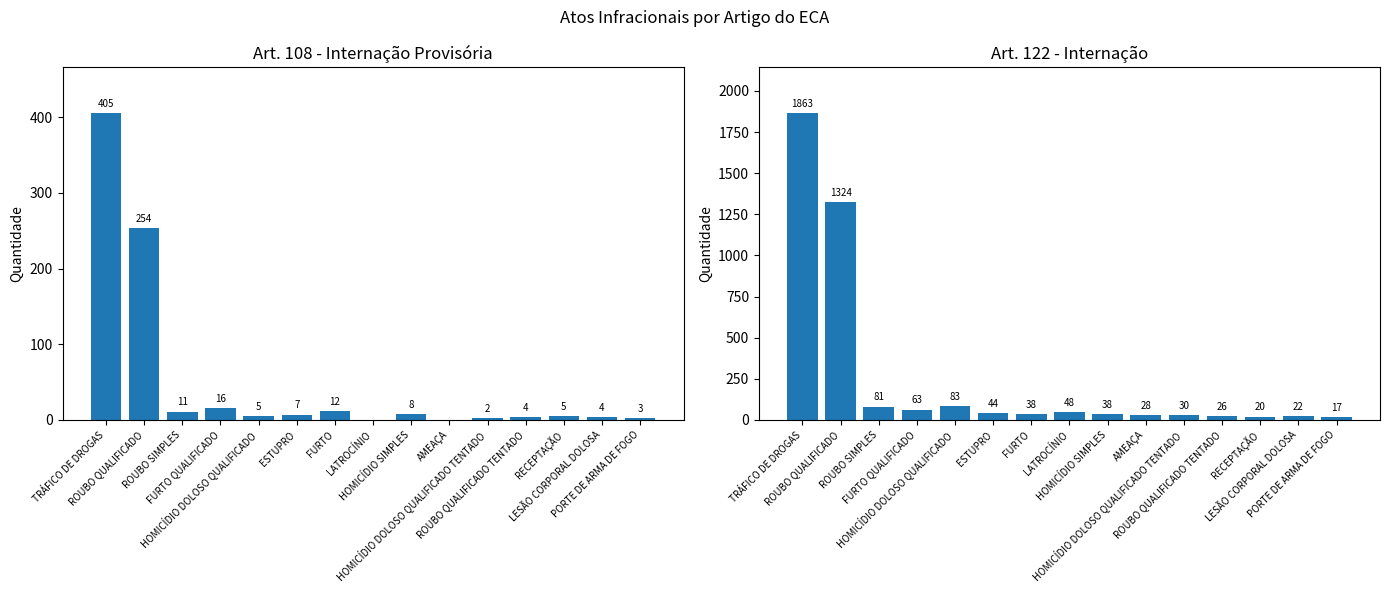

Rank the categories by Art. 122 - Internação value from highest to lowest.

TRÁFICO DE DROGAS, ROUBO QUALIFICADO, HOMICÍDIO DOLOSO QUALIFICADO, ROUBO SIMPLES, FURTO QUALIFICADO, LATROCÍNIO, ESTUPRO, FURTO, HOMICÍDIO SIMPLES, HOMICÍDIO DOLOSO QUALIFICADO TENTADO, AMEAÇA, ROUBO QUALIFICADO TENTADO, LESÃO CORPORAL DOLOSA, RECEPTAÇÃO, PORTE DE ARMA DE FOGO